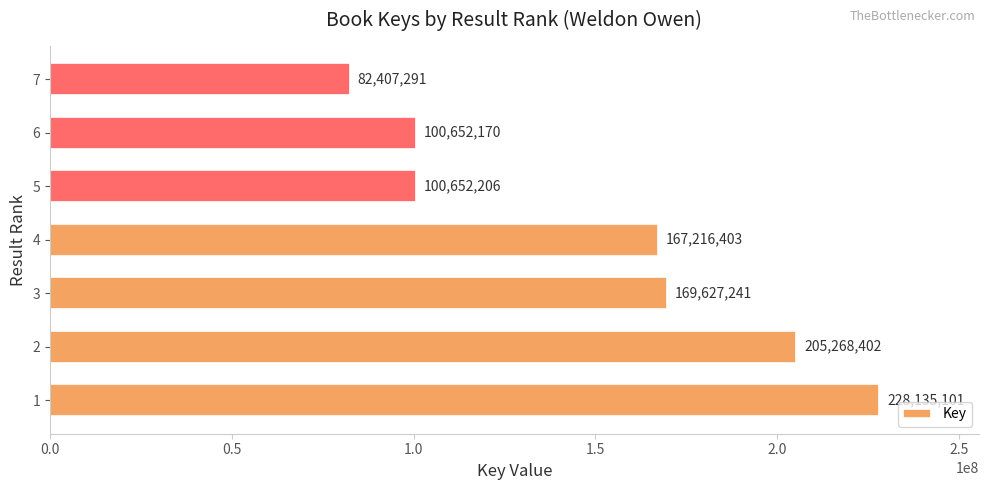

How many bars are there in total?

7